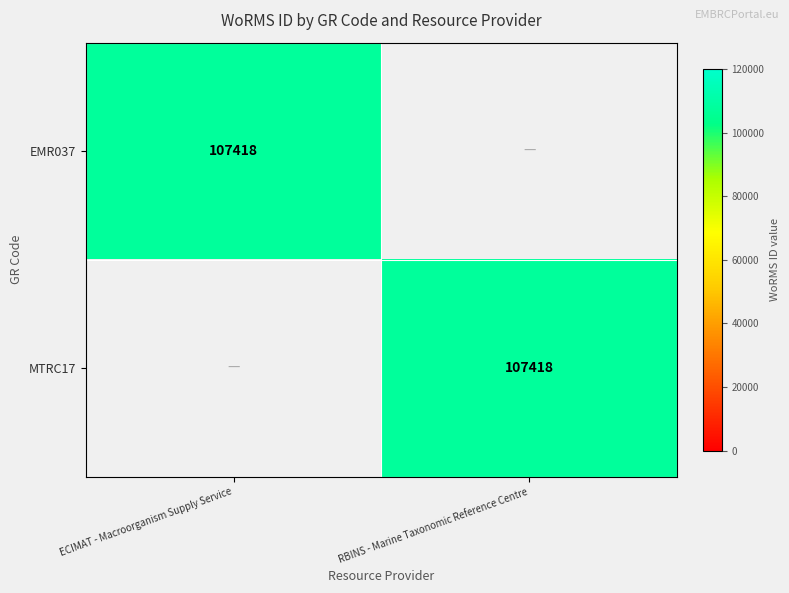

The value of MTRC17 at RBINS - Marine Taxonomic Reference Centre is 64712. True or false?

False